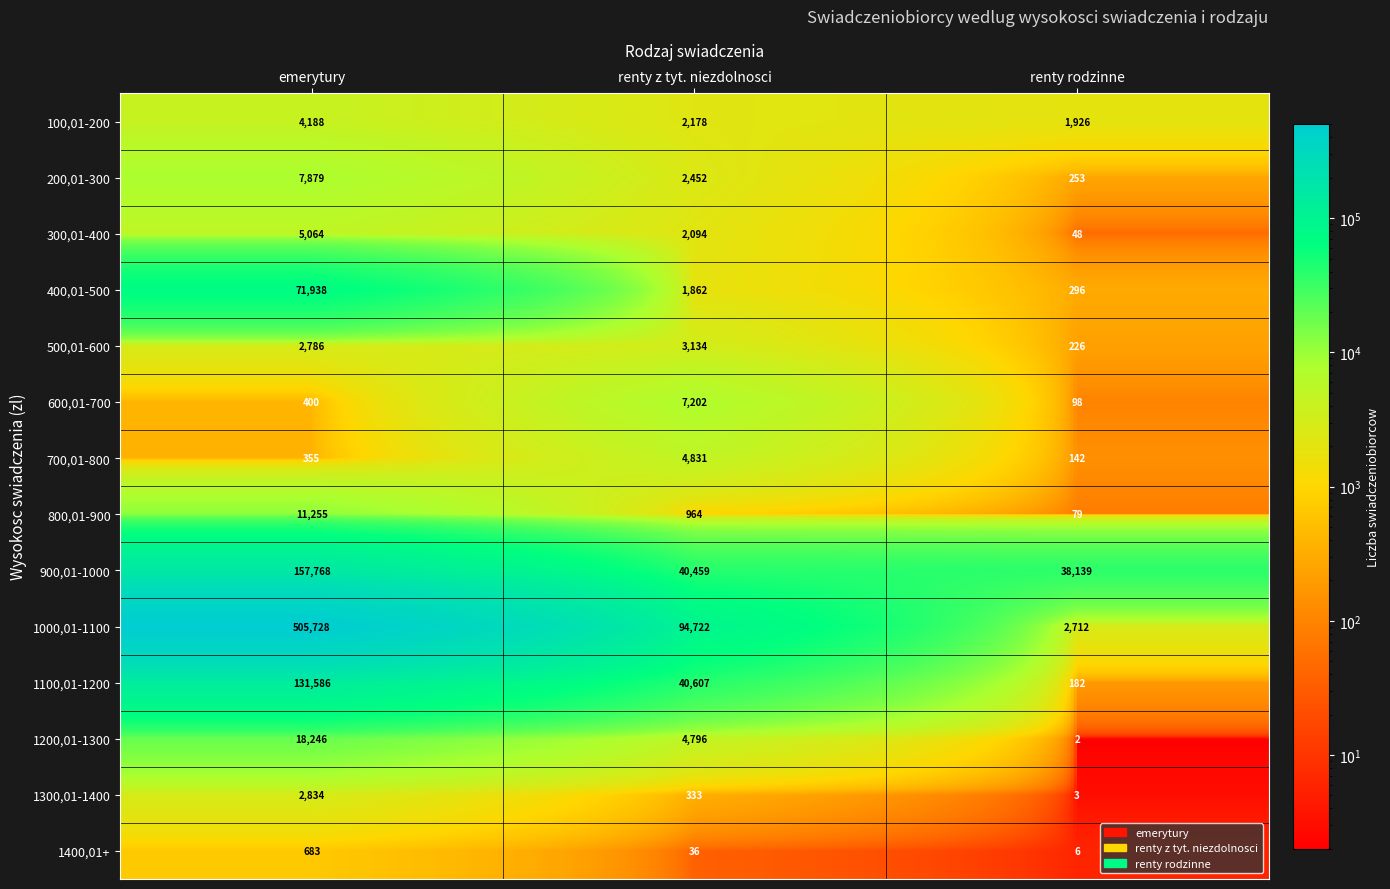

Which series has the largest total across all categories?

1000,01-1100